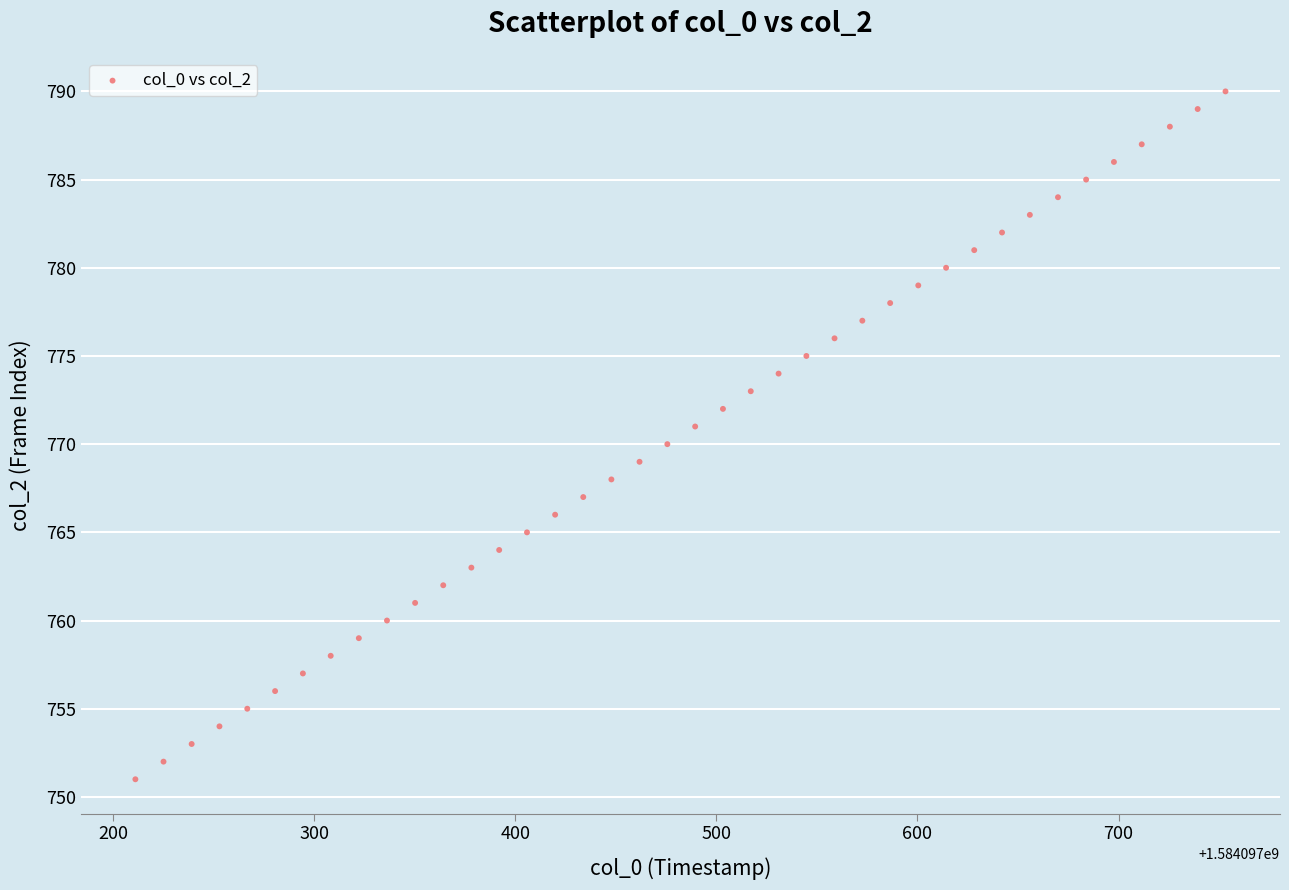

What is the range of Y values (max minus min)?

39